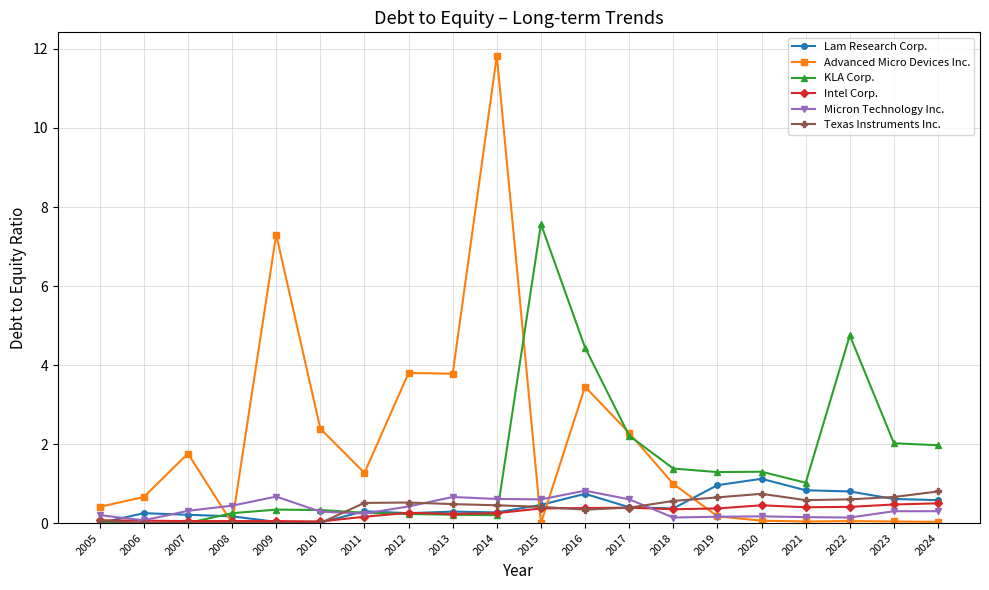

At which category is the sum across all series the highest?

2014